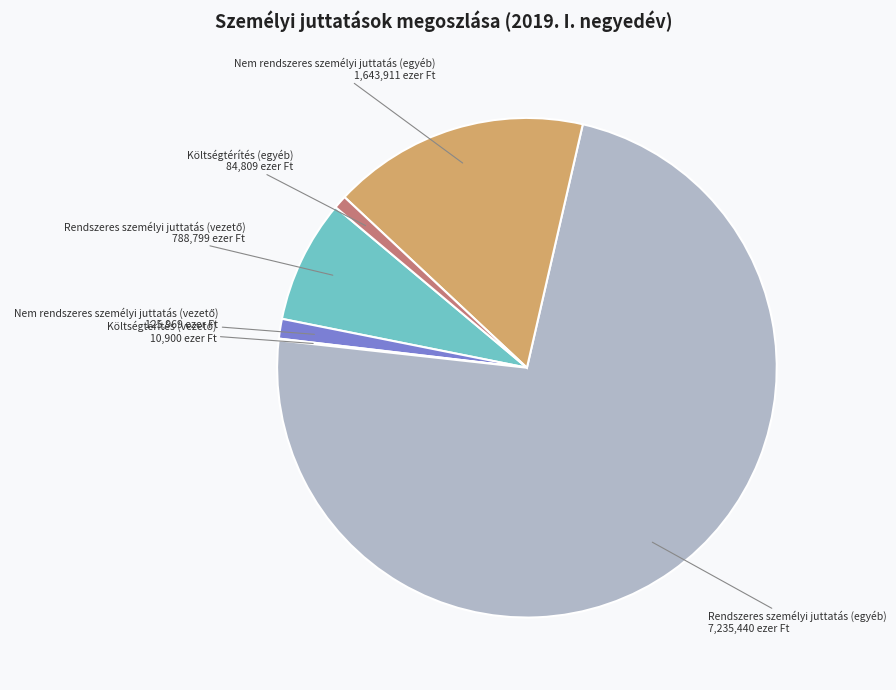

What is the largest slice in the pie chart?

Rendszeres személyi juttatás (egyéb)